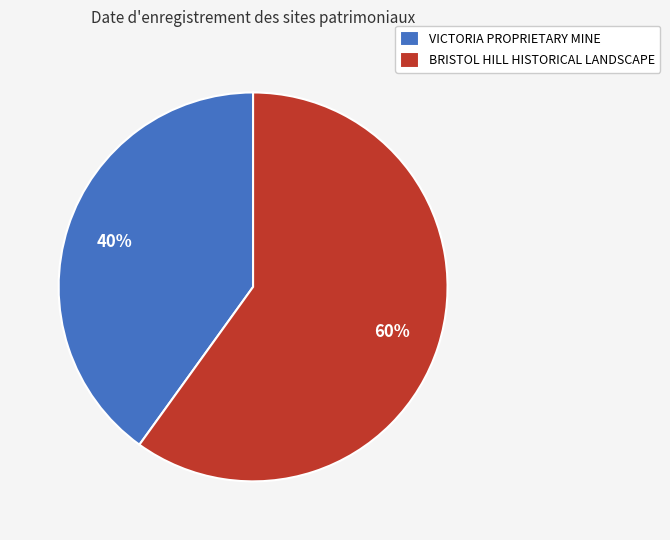

Do BRISTOL HILL HISTORICAL LANDSCAPE and VICTORIA PROPRIETARY MINE together represent more than half of the pie?

Yes